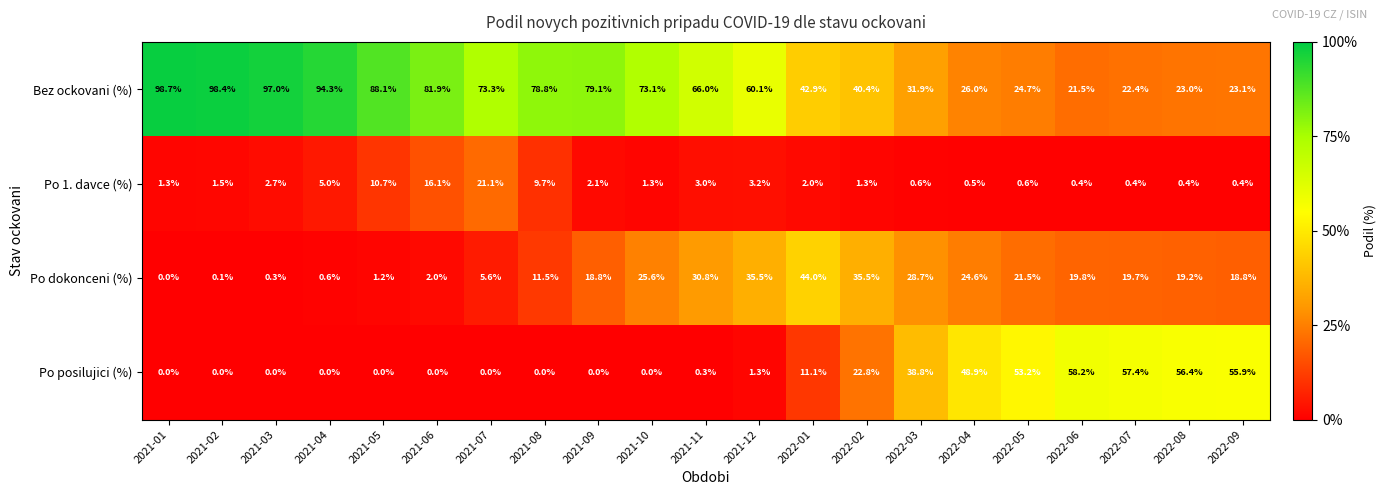

At 2021-07, list the series in order from smallest to largest.

Po posilujici (%), Po dokonceni (%), Po 1. davce (%), Bez ockovani (%)